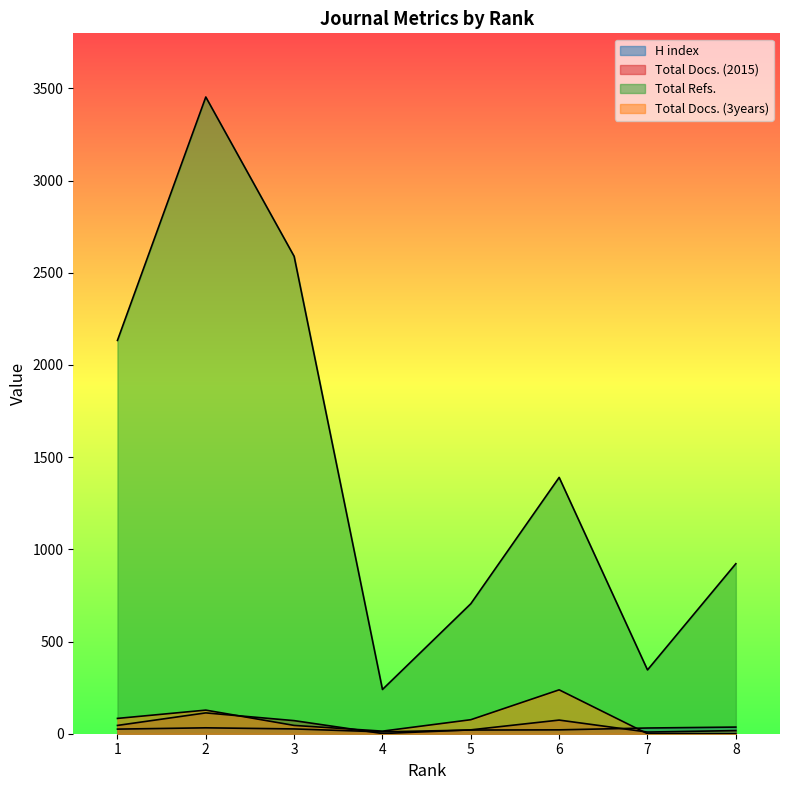

What is the spread (max minus min) of values at 8?

922